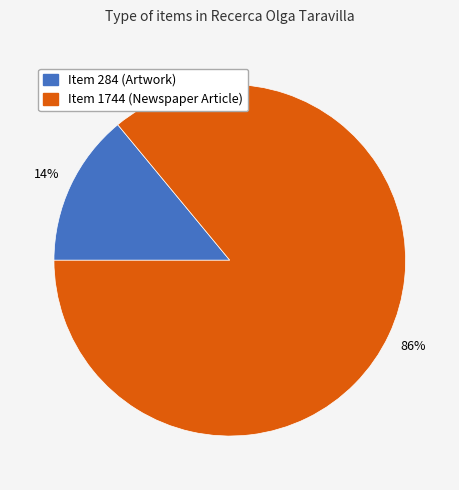

Is it true that Item 1744 (Newspaper Article) is 86% of the pie?

True